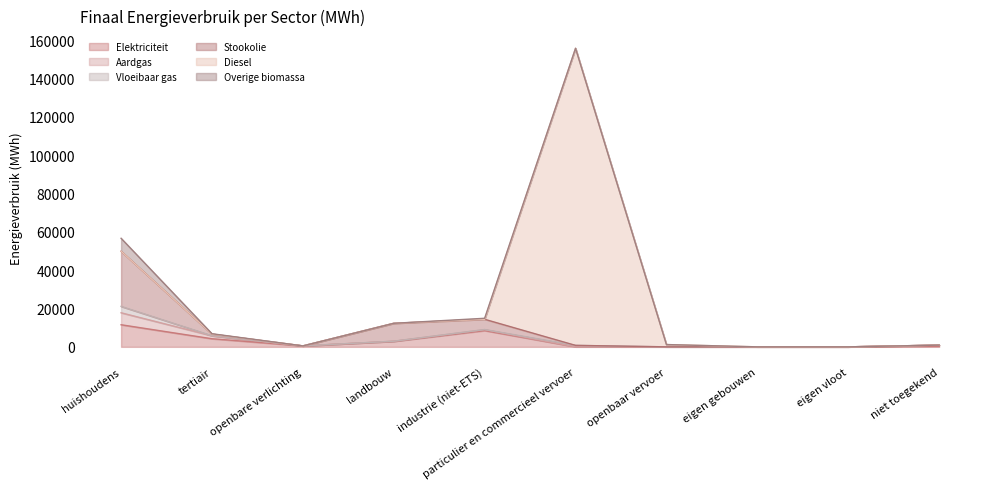

What is the label of the 6th point from the left?

particulier en commercieel vervoer